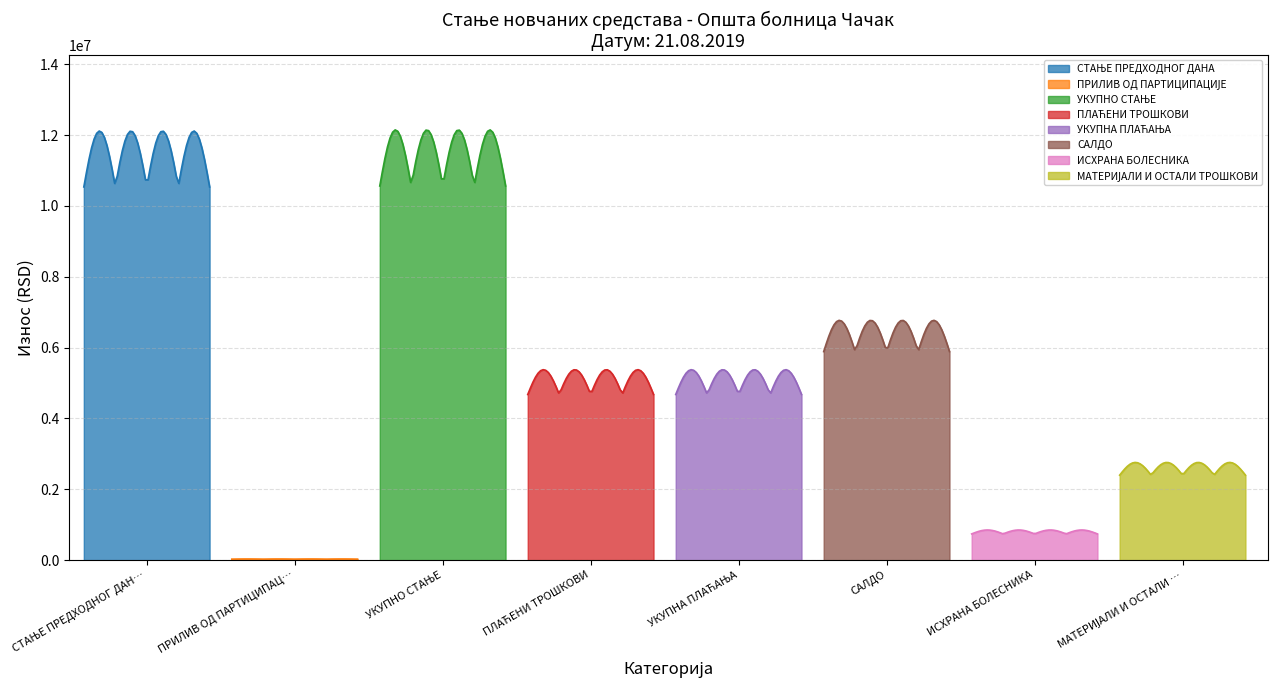

True or false: the data has more than 0 interior local peaks.

True